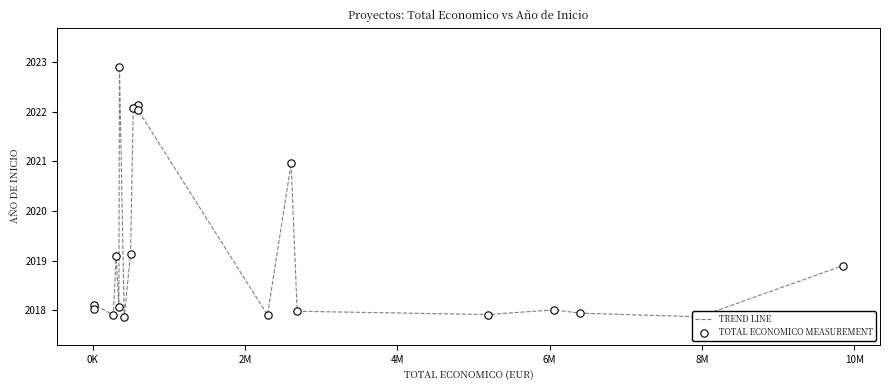

What is the greatest value displayed?

2022.9